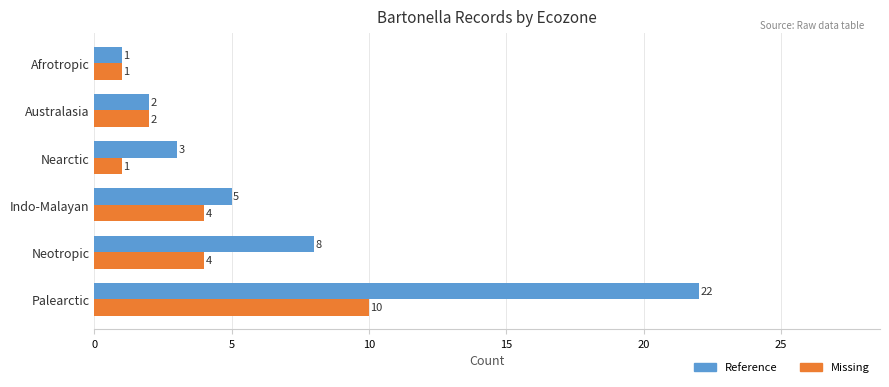

Which series has the widest spread of values?

Reference